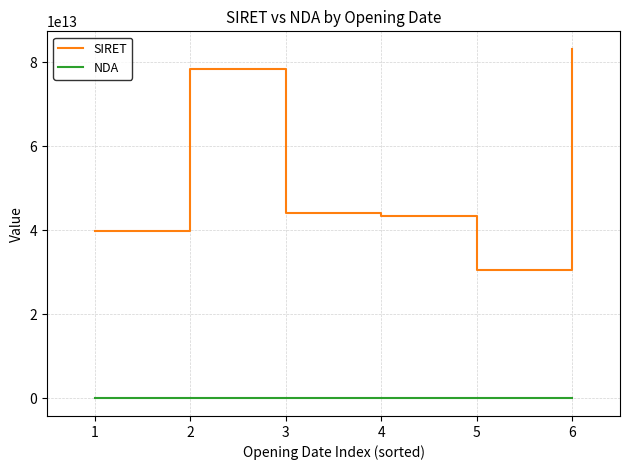

The value of SIRET at 6 is 143205586506447. True or false?

False